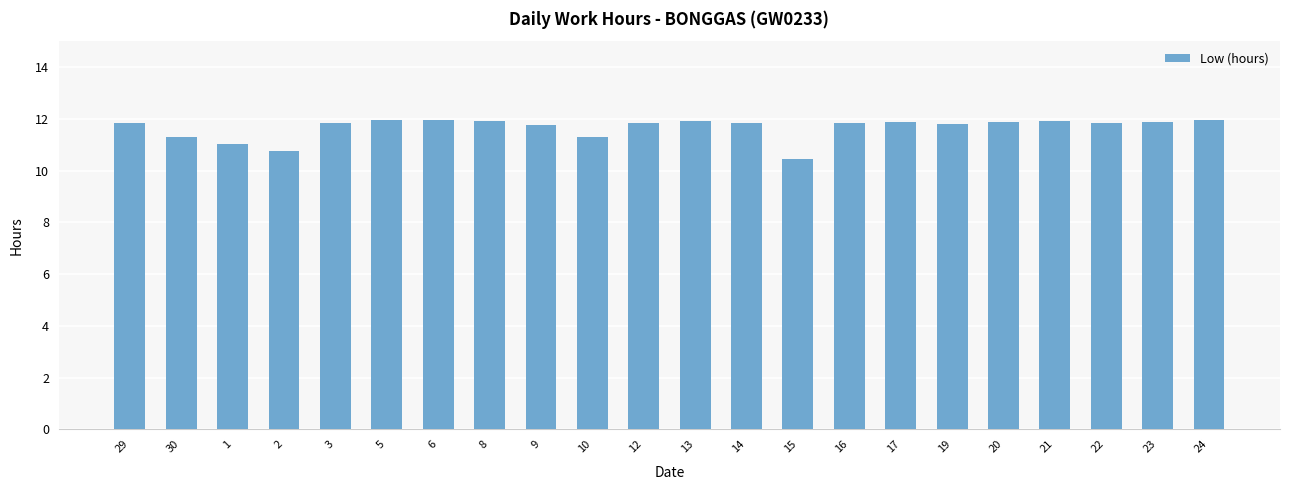

What is the maximum value shown in the chart?

12.0